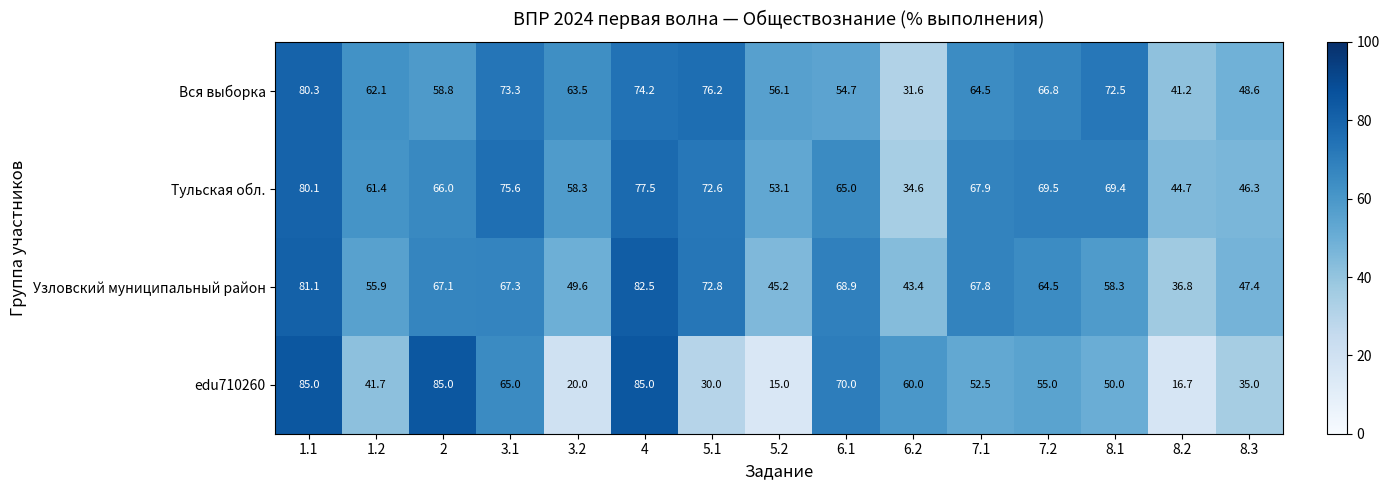

At which label does Тульская обл. first exceed 66?

1.1